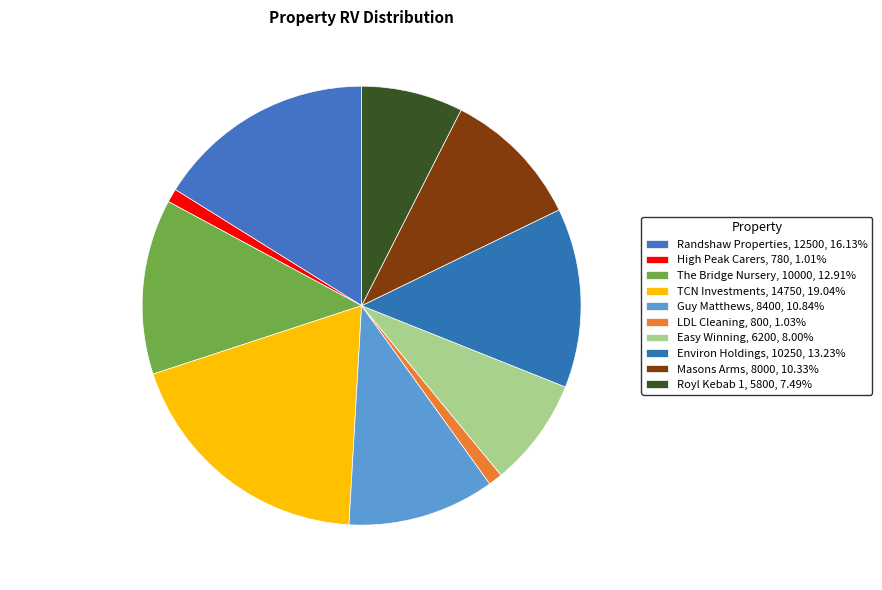

How many slices are in this pie chart?

10